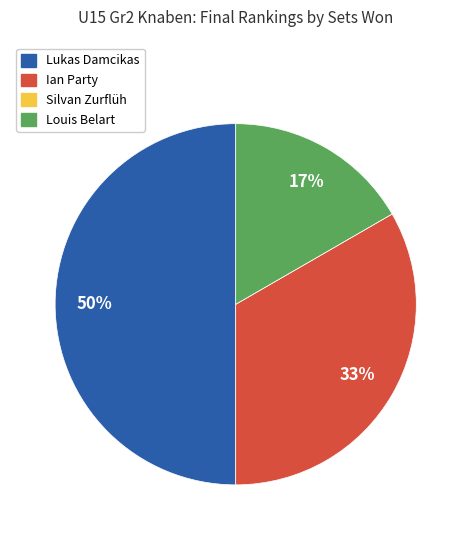

Do Louis Belart and Lukas Damcikas together represent more than half of the pie?

Yes